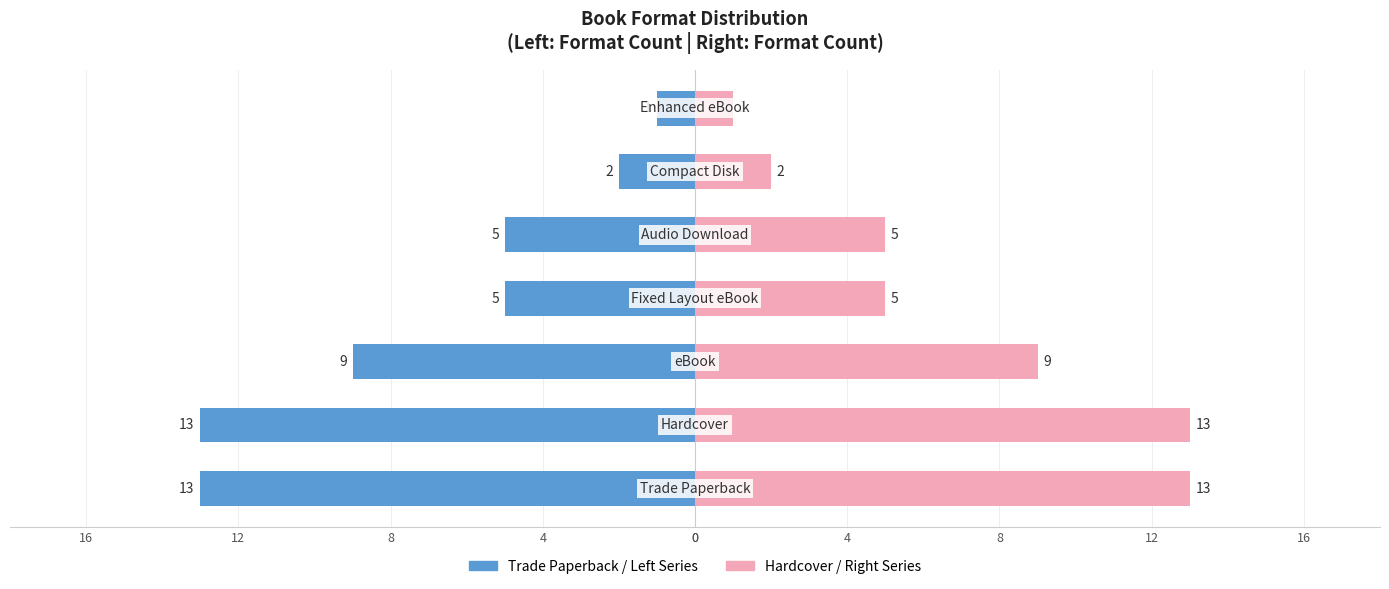

Is the value of Trade Paperback / Left Series at 16 greater than the value of Hardcover / Right Series at 0?

No